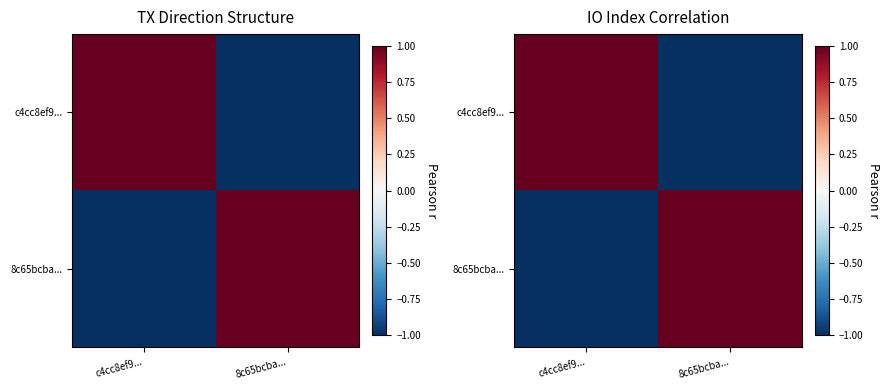

List the series in order of their peak value, highest first.

c4cc8ef9..., 8c65bcba...